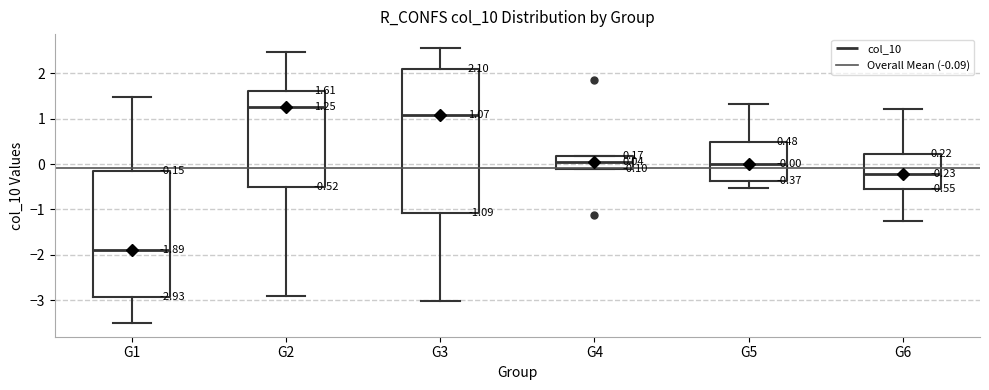

Which box's median line is the lowest?

G1